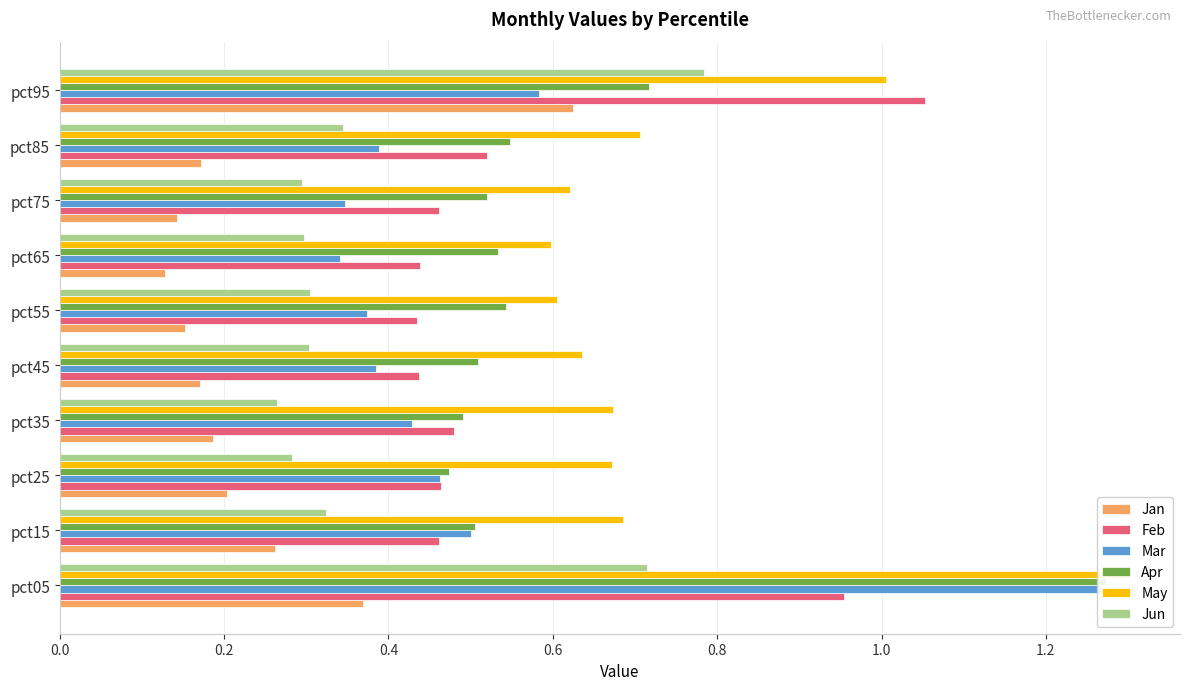

What is the approximate value of Mar at pct15?

0.5